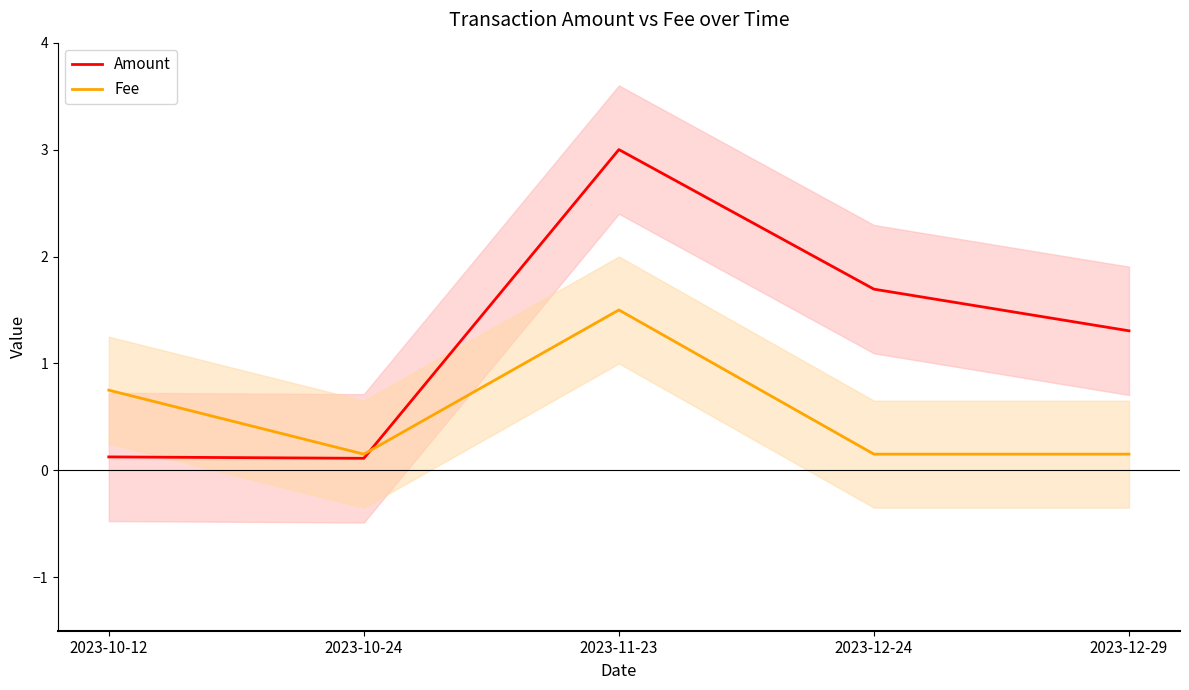

The Fee series shows 0.2 at 2023-12-29. True or false?

True